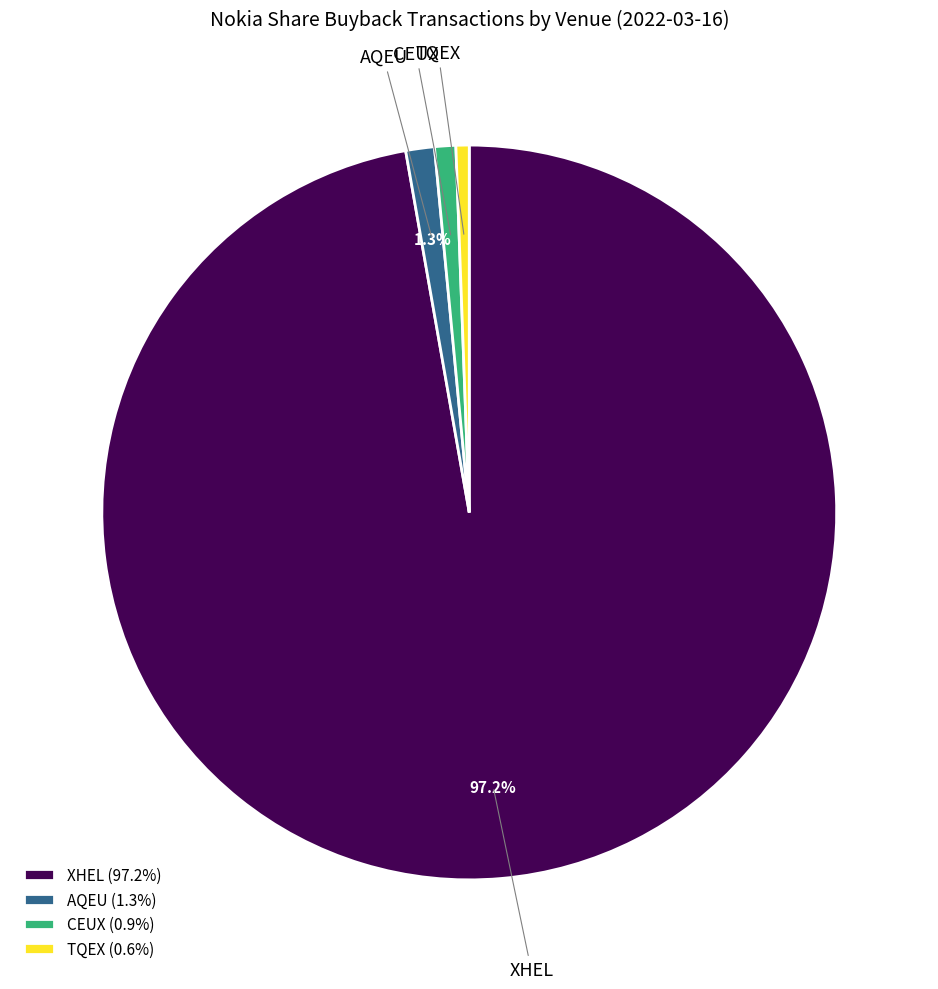

To the nearest percent, what is the average slice percentage?

25%